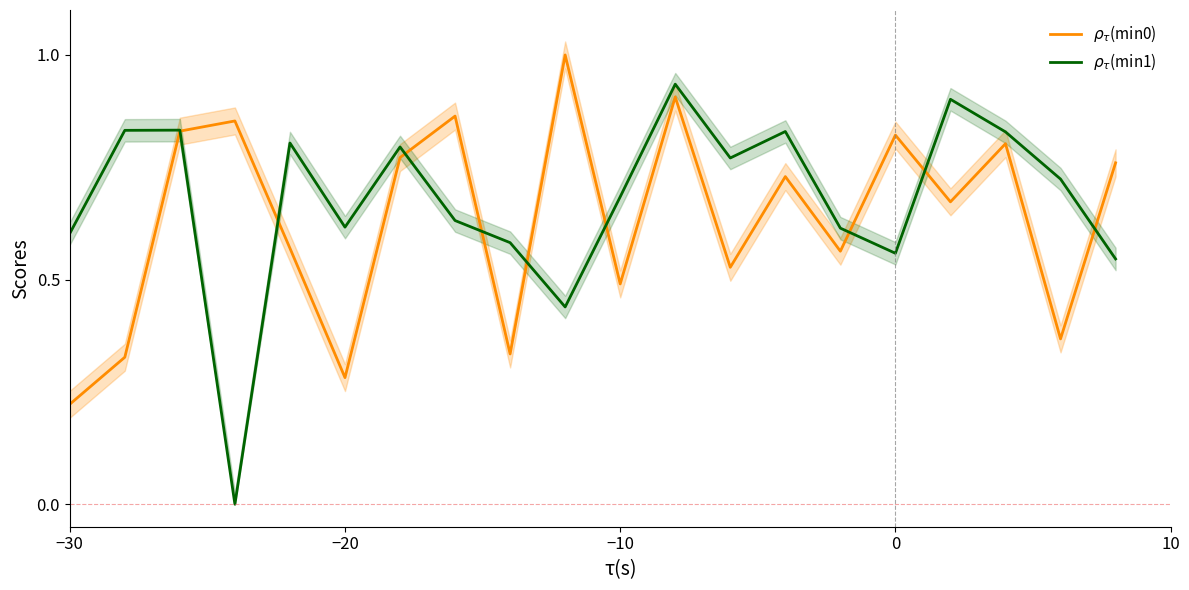

Is it true that $\rho_\tau$(min0) equals 0.8 at 12?

False